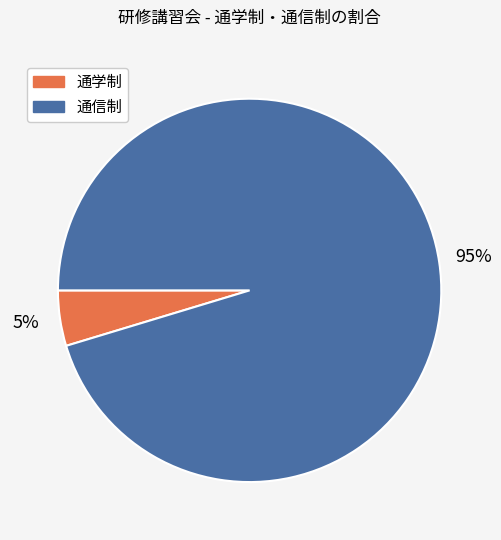

Is the sum of 通学制 and 通信制 greater than half?

Yes